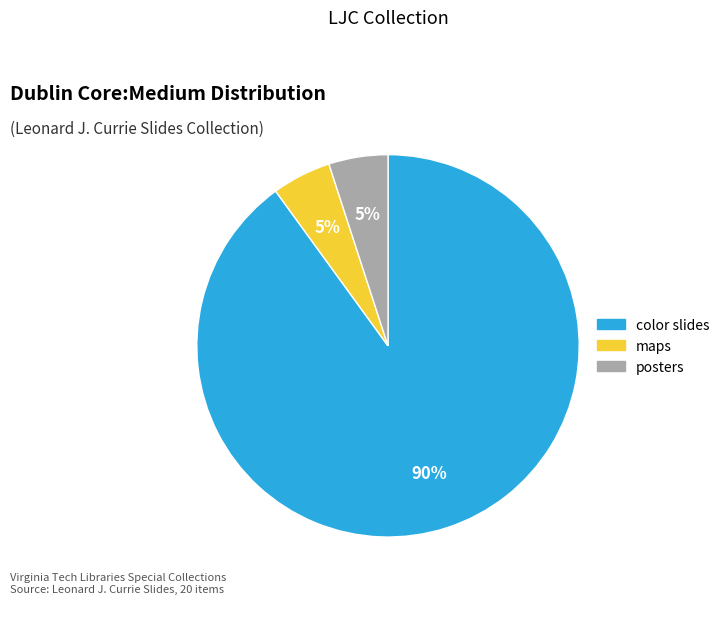

Is there any slice that represents more than half of the pie?

Yes